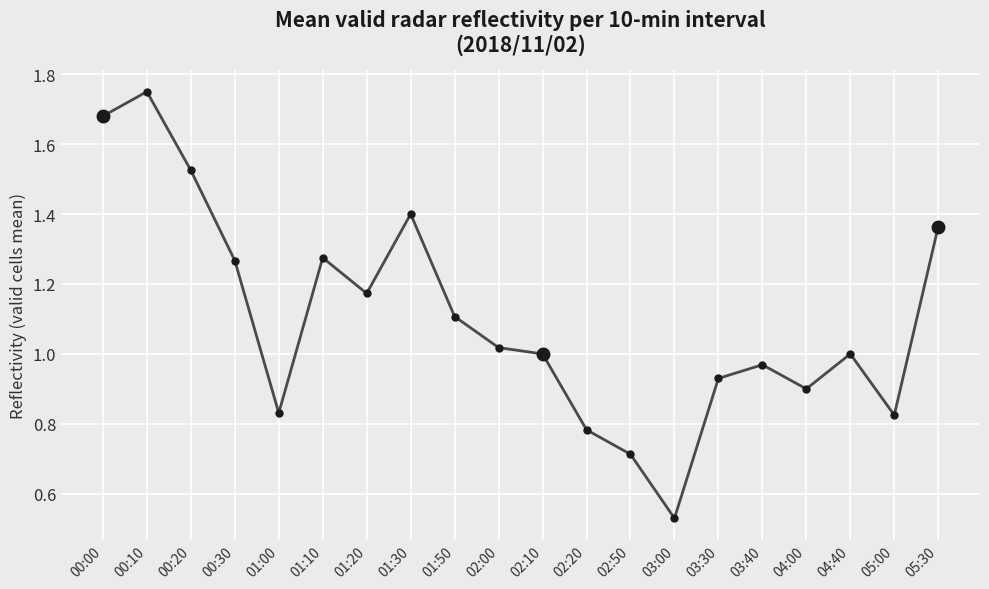

What is the label of the 5th point from the right?

03:40